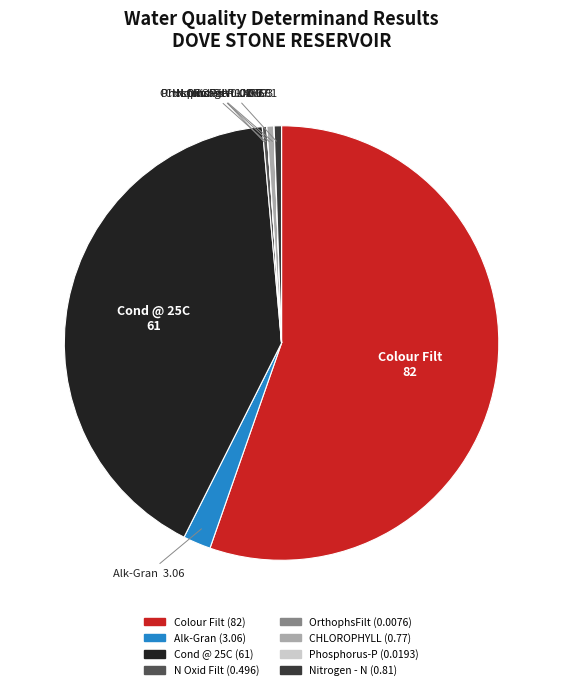

What is the majority slice?

Colour Filt